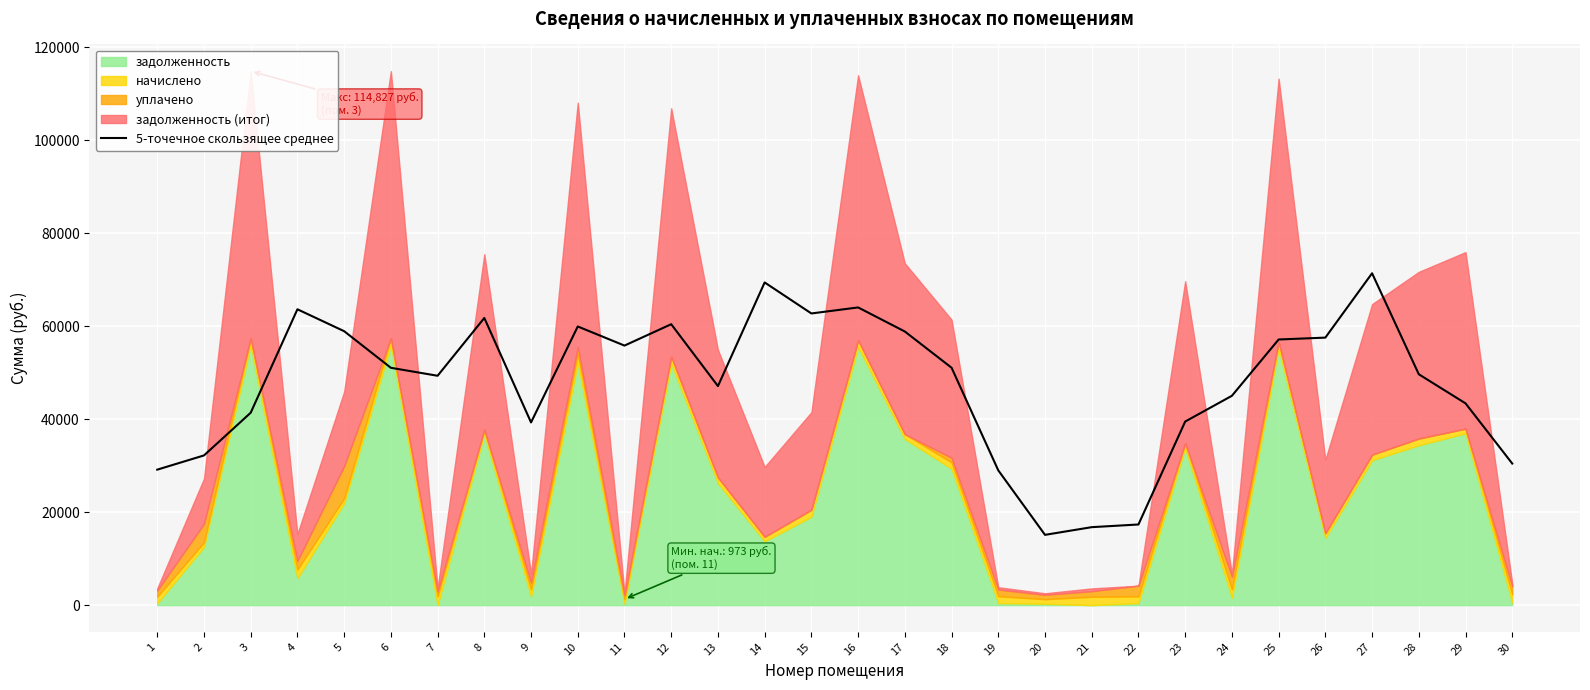

At which label is the value closest to 43235?

29